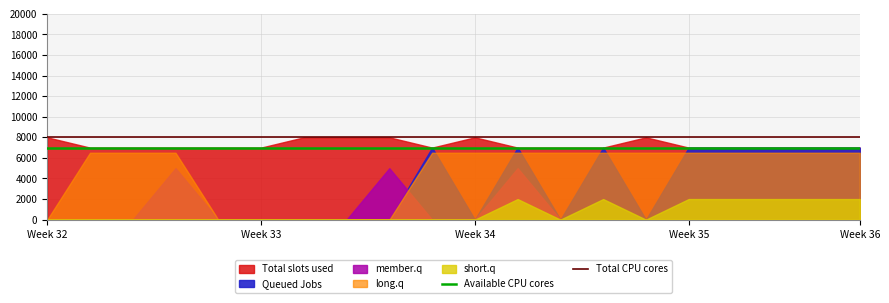

What is the sum of all Total CPU cores values?

16000